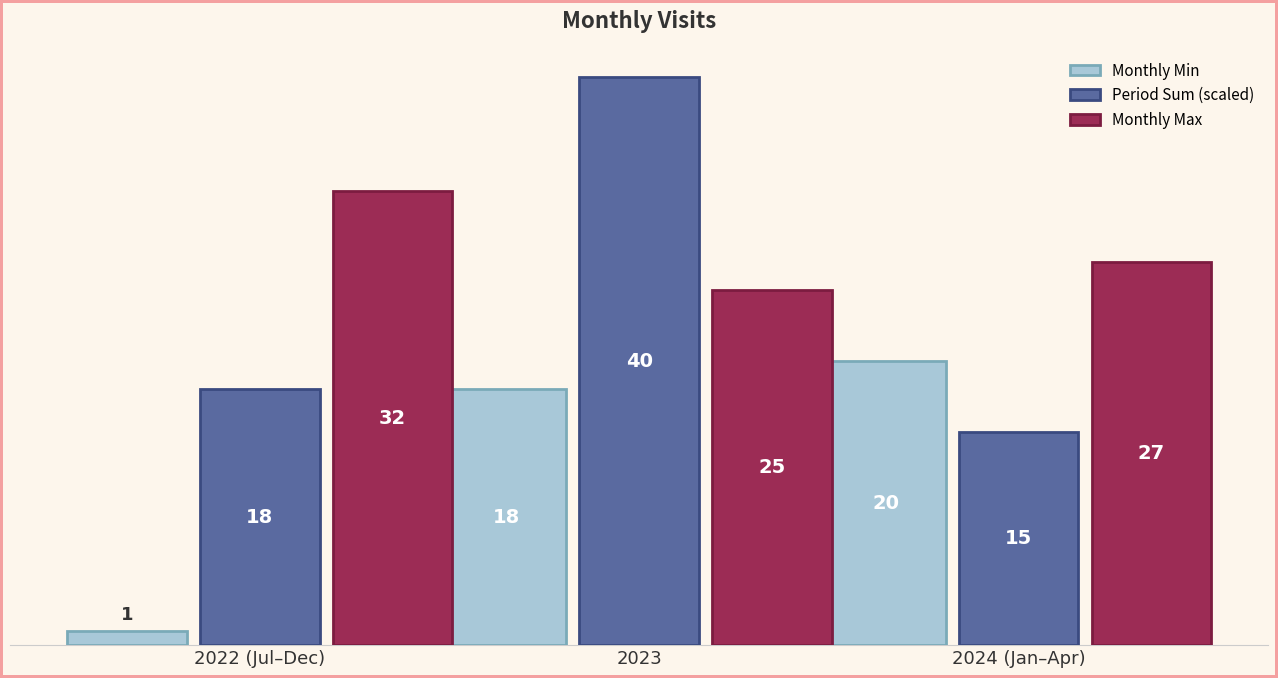

At how many categories does at least one series exceed 13?

3